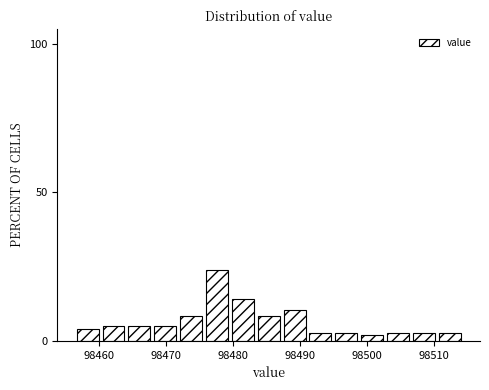

Around what value on the x-axis is the tallest bar? Give the approximate position of its centre, as read against the axis.

98478